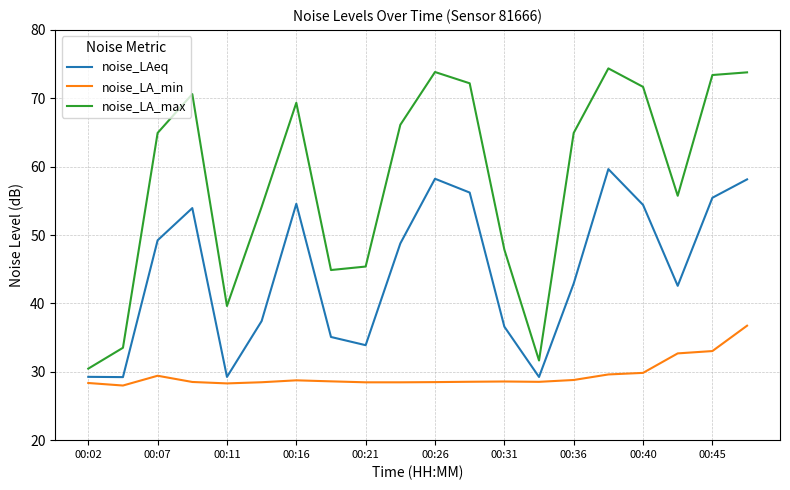

What is the difference between the maximum and minimum values in the noise_LA_max series?

43.9